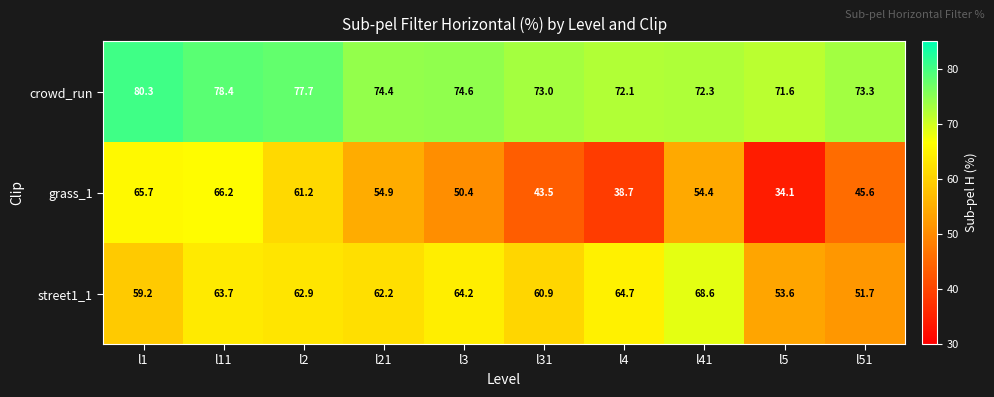

How many data points in crowd_run are less than 74?

5